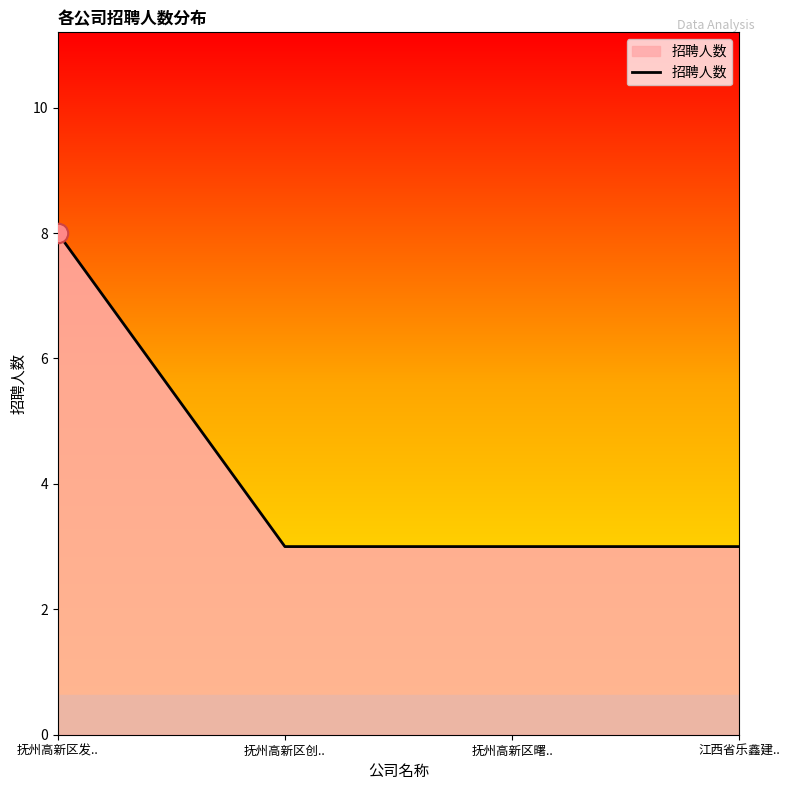

How many categories are shown in the chart?

4